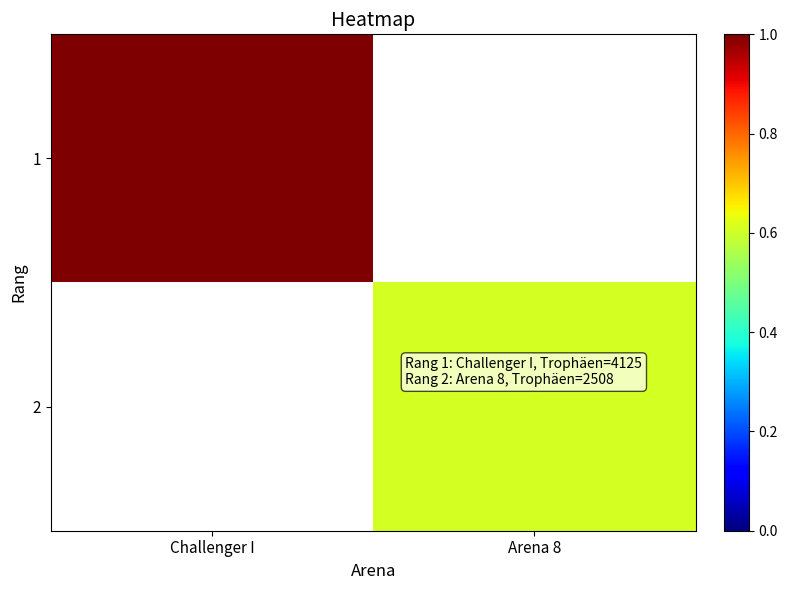

Rank the series at Challenger I from highest to lowest value.

1, 2